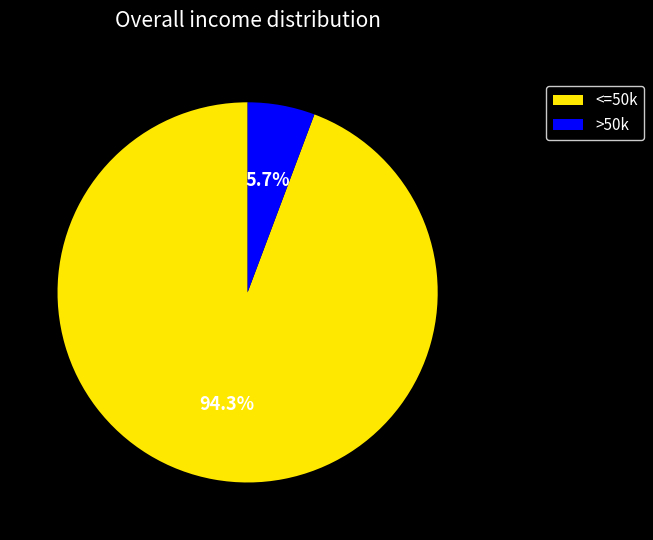

Rank the categories by value from lowest to highest.

>50k, <=50k